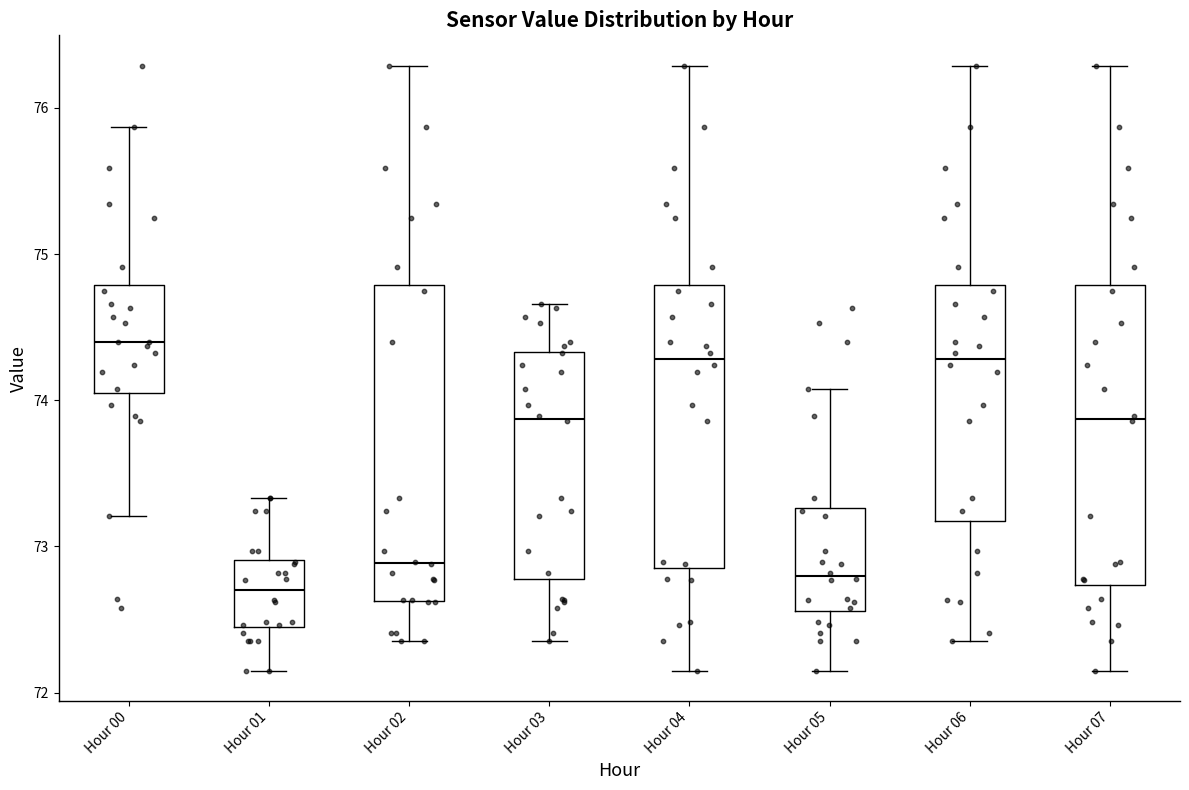

Where is the lower edge of the box for Hour 01 on the y-axis? The values are not printed on the chart, so give them approximately, as read against the axis.

72.4